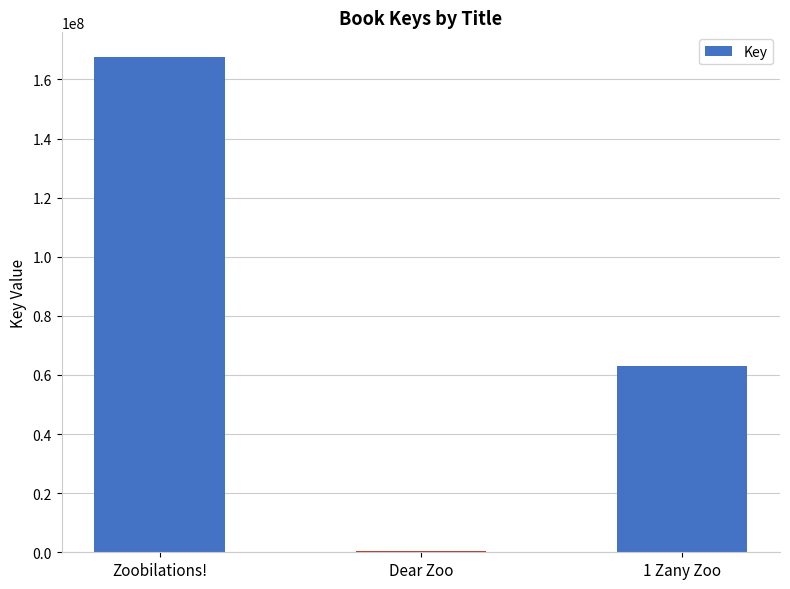

Reading right to left, transcribe all the data shown in this chart.

1 Zany Zoo=63153890	Dear Zoo=312999	Zoobilations!=167556405